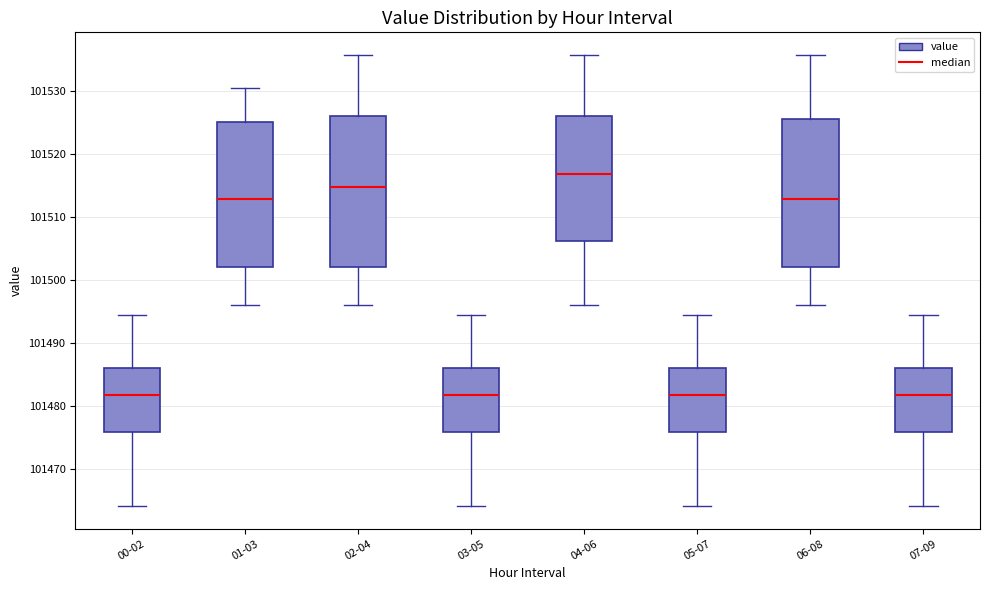

Reading left to right, transcribe this box plot: for each box, give where its median line is, the range the box spans, and where its two whiskers end, as read against the y-axis. The values are not printed on the chart, so give them approximately, as read against the axis.

00-02: median 101482, box 101476 to 101486, whiskers 101464 to 101495
01-03: median 101513, box 101502 to 101525, whiskers 101496 to 101531
02-04: median 101515, box 101502 to 101526, whiskers 101496 to 101536
03-05: median 101482, box 101476 to 101486, whiskers 101464 to 101495
04-06: median 101517, box 101506 to 101526, whiskers 101496 to 101536
05-07: median 101482, box 101476 to 101486, whiskers 101464 to 101495
06-08: median 101513, box 101502 to 101526, whiskers 101496 to 101536
07-09: median 101482, box 101476 to 101486, whiskers 101464 to 101495